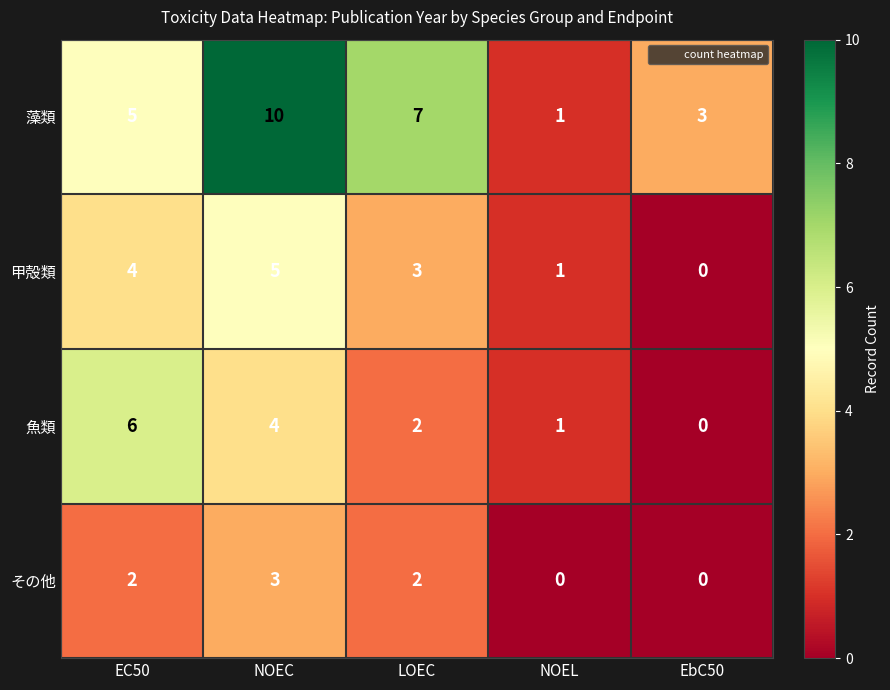

Count the 魚類 values in the range 1 to 4.

3